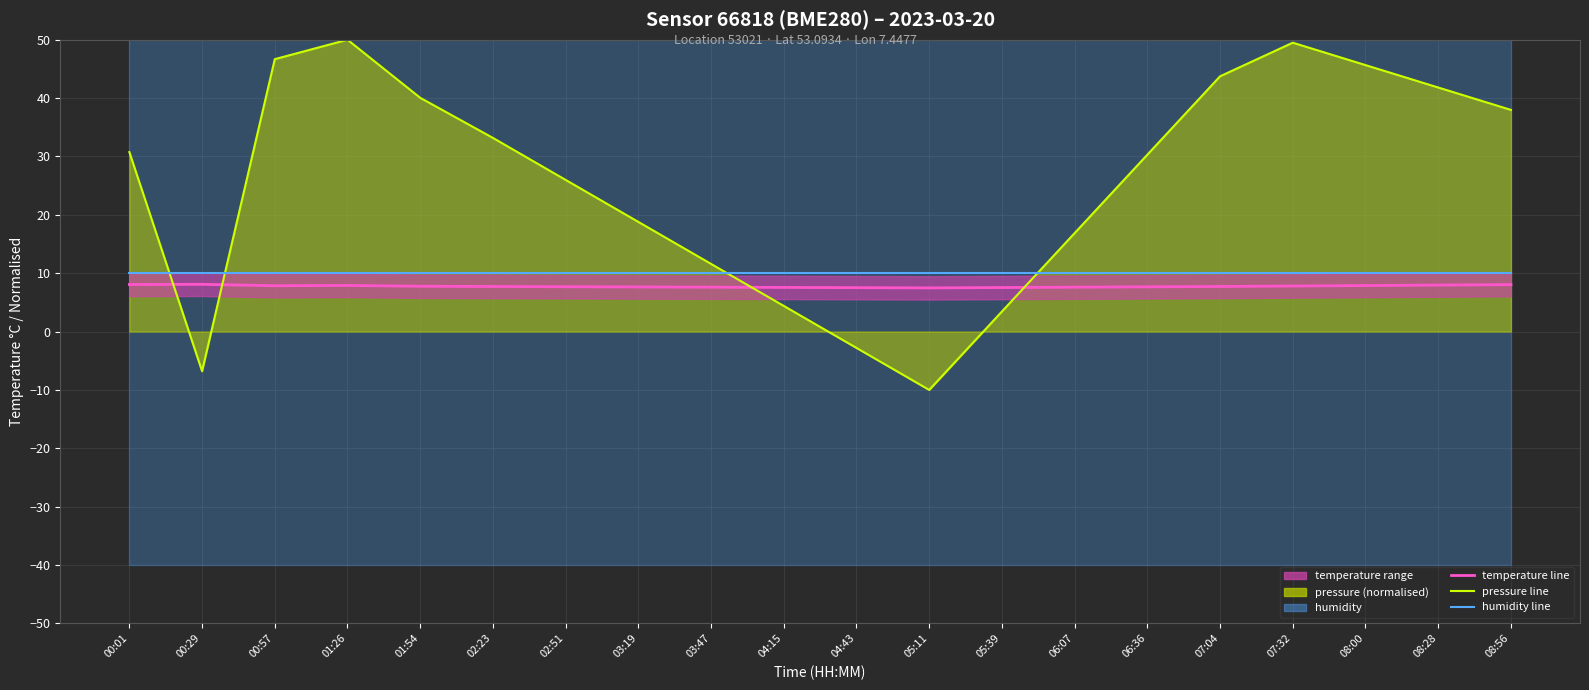

Reading left to right, what are all the values shown in this chart?

temperature line: 00:01=8.1	00:29=8.1	00:57=7.8	01:26=7.9	01:54=7.8	02:23=7.7	02:51=7.7	03:19=7.6	03:47=7.6	04:15=7.6	04:43=7.5	05:11=7.5	05:39=7.5	06:07=7.6	06:36=7.7	07:04=7.7	07:32=7.8	08:00=7.9	08:28=8.0	08:56=8.0
pressure normalised: 00:01=30.8	00:29=-6.8	00:57=46.7	01:26=50.0	01:54=40.0	02:23=33.2	02:51=26.0	03:19=18.8	03:47=11.6	04:15=4.4	04:43=-2.8	05:11=-10.0	05:39=3.4	06:07=16.9	06:36=30.3	07:04=43.7	07:32=49.5	08:00=45.7	08:28=41.8	08:56=38.0
humidity line: 00:01=10.0	00:29=10.0	00:57=10.0	01:26=10.0	01:54=10.0	02:23=10.0	02:51=10.0	03:19=10.0	03:47=10.0	04:15=10.0	04:43=10.0	05:11=10.0	05:39=10.0	06:07=10.0	06:36=10.0	07:04=10.0	07:32=10.0	08:00=10.0	08:28=10.0	08:56=10.0